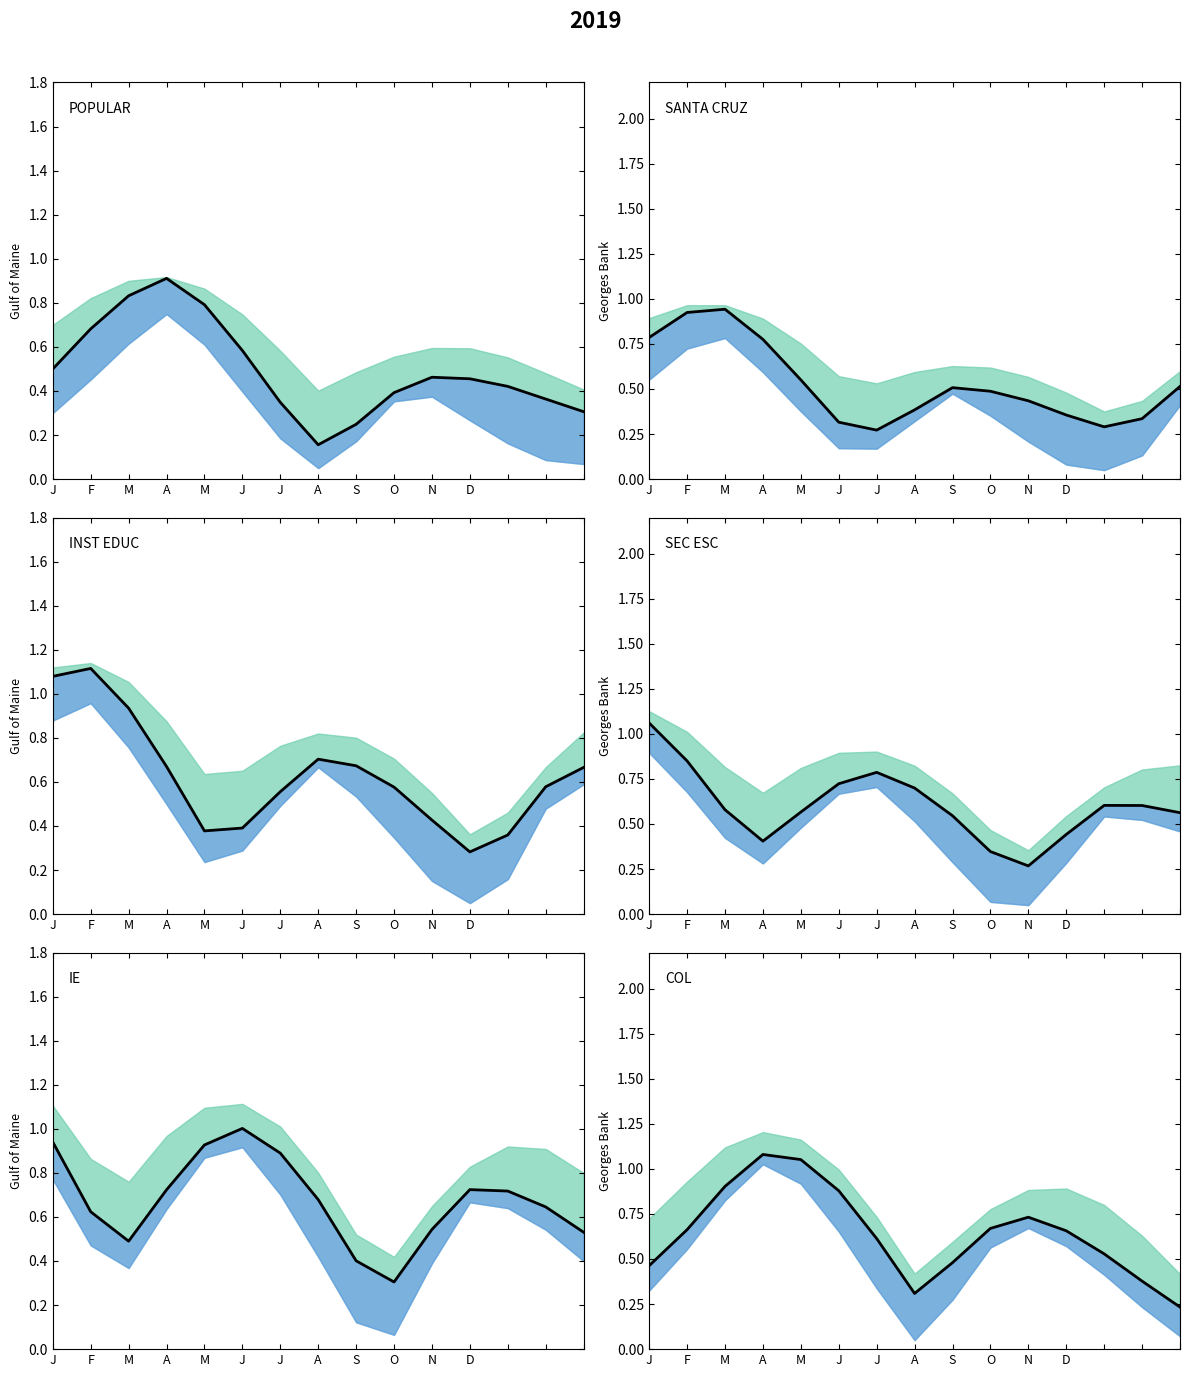

Where is the first local minimum?

A